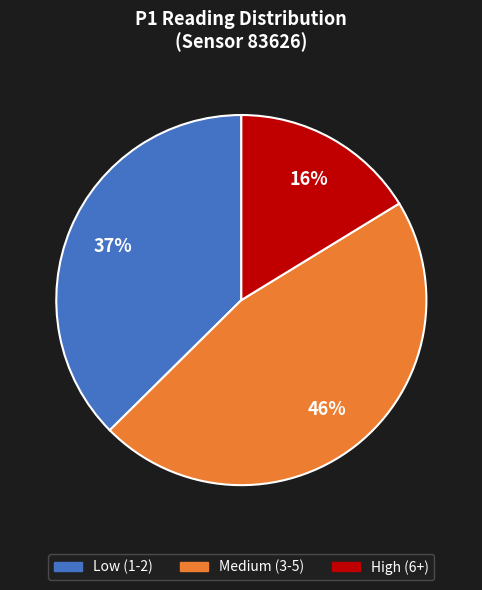

To the nearest percent, what is the average slice percentage?

33%